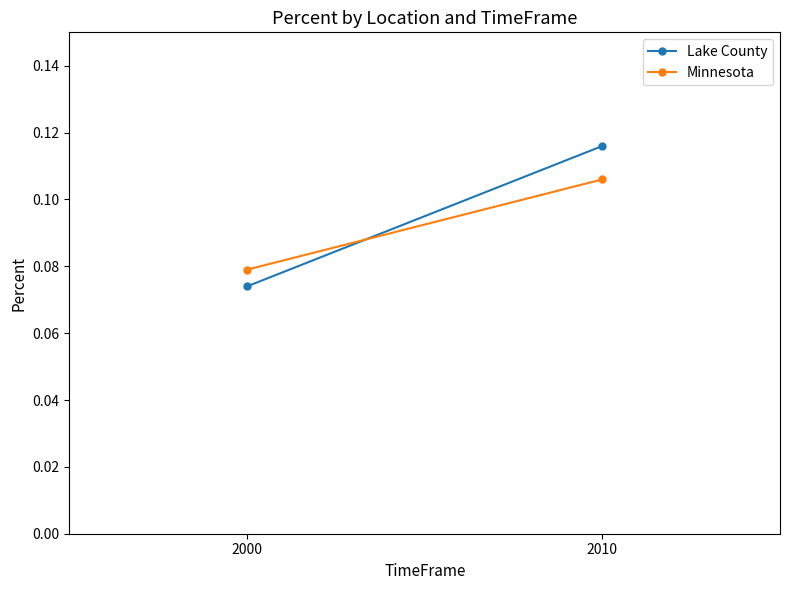

What is the sum of all Lake County values?

0.2